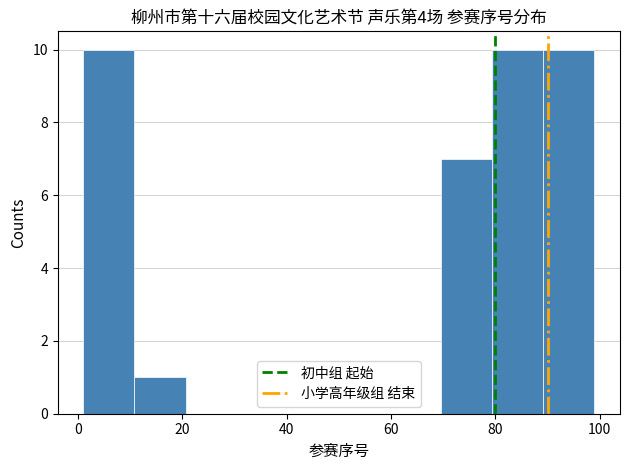

How tall is the bar that spans 69.6 to 79.4 on the x-axis? Neither the bar edges nor the heights are printed on the chart, so give them approximately, as read against the axes.

7